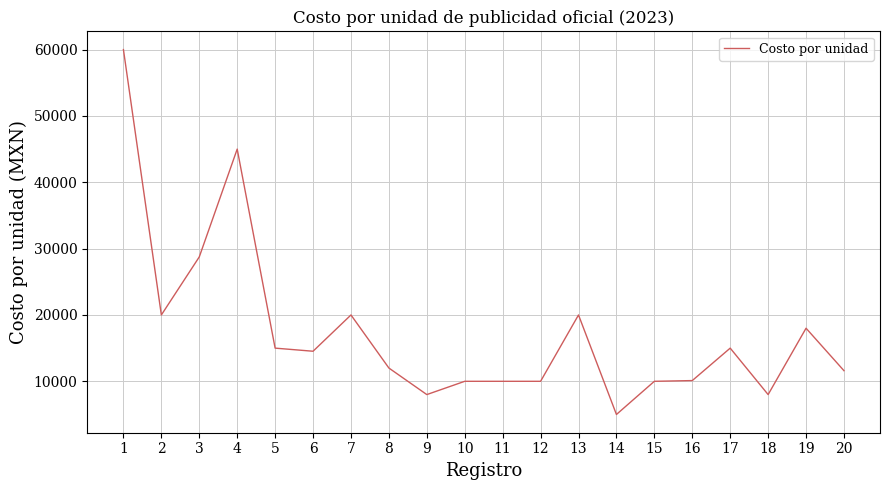

What value does the data have at 2?

20000.0